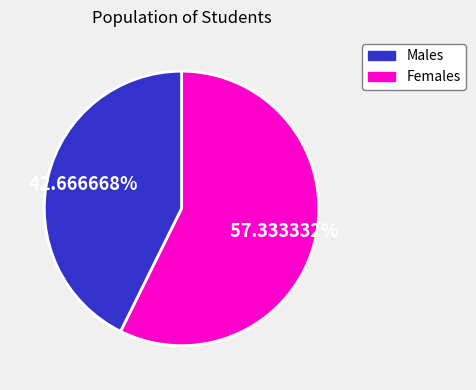

How many slices are in this pie chart?

2